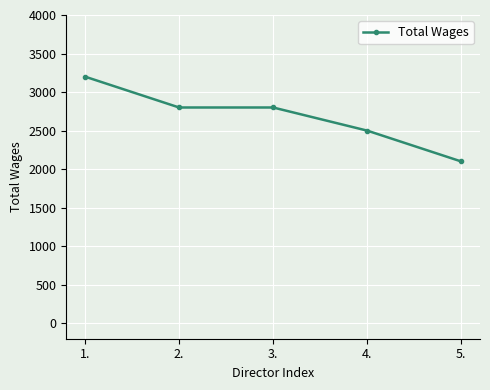

What is the sum of all values?

13400